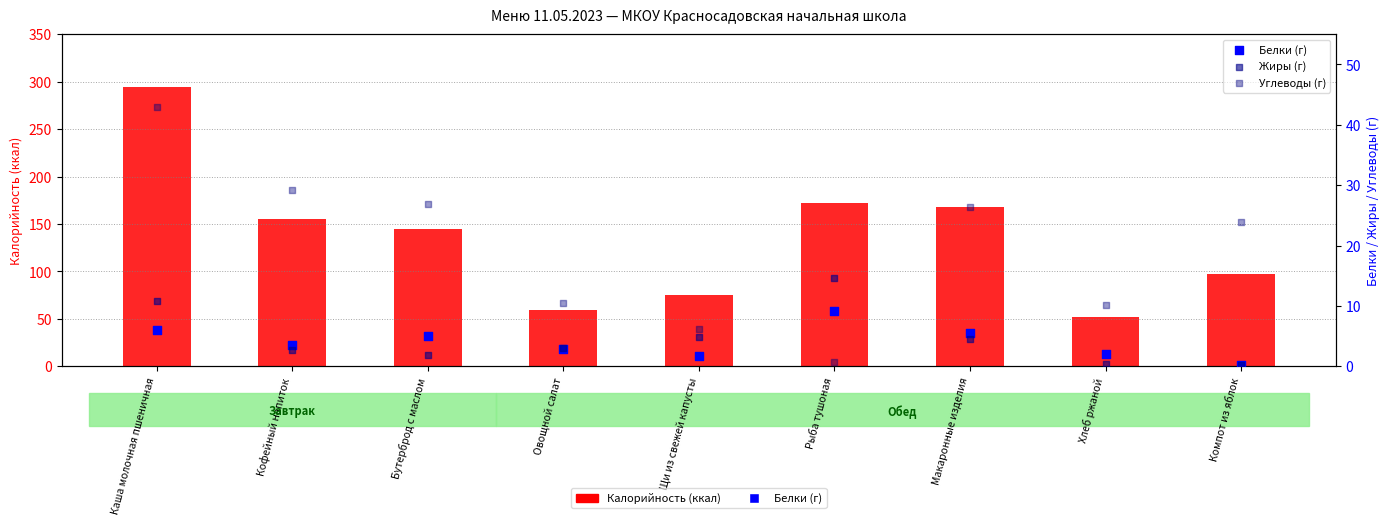

Which series reaches the minimum Y coordinate?

Белки (г)